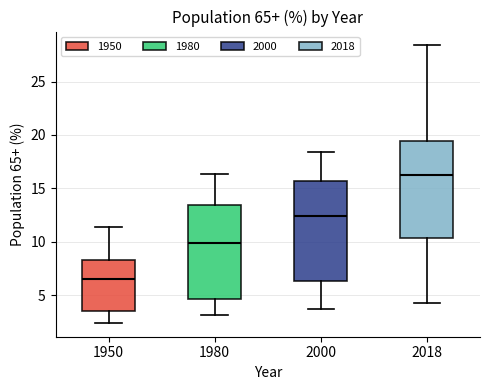

Reading left to right, read every box against the y-axis: the position of its median line, the range the box covers, and the ends of its whiskers. The values are not printed on the chart, so give them approximately, as read against the axis.

1950: median 6.5, box 3.5 to 8.5, whiskers 2.5 to 11.5
1980: median 10.0, box 4.5 to 13.5, whiskers 3.0 to 16.5
2000: median 12.5, box 6.5 to 15.5, whiskers 3.5 to 18.5
2018: median 16.0, box 10.5 to 19.5, whiskers 4.5 to 28.5